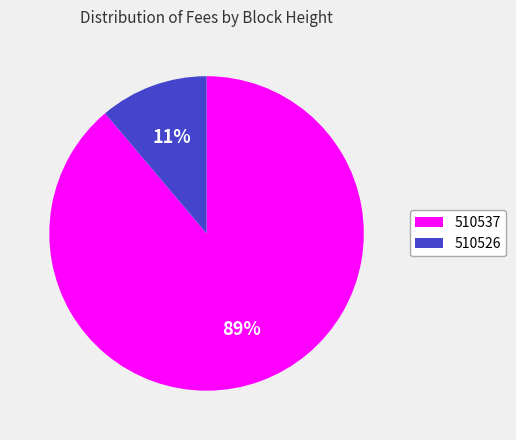

How many slices are in this pie chart?

2